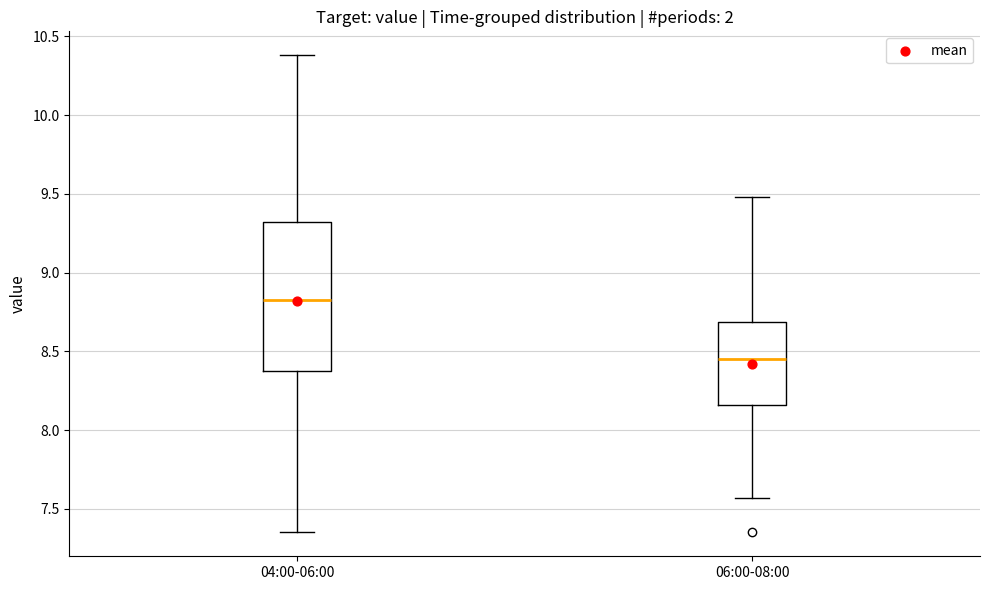

Comparing the boxes themselves (not the whiskers), which one is the tallest?

04:00-06:00